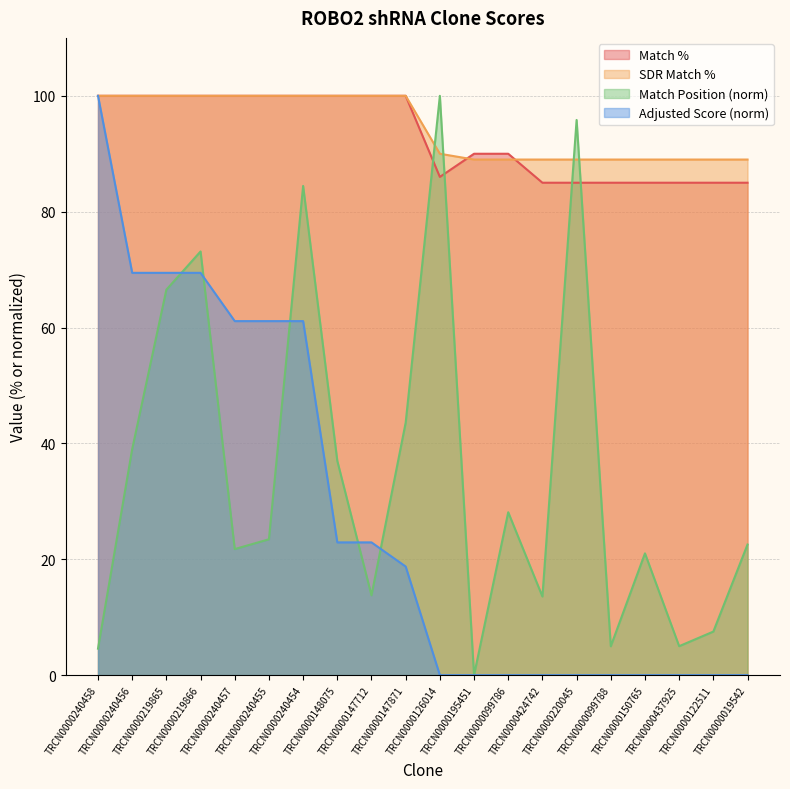

True or false: Adjusted Score and Match % intersect in this chart.

False